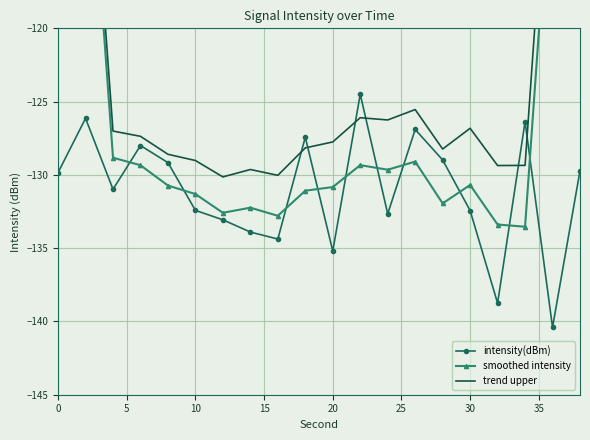

What is the lowest value of the intensity(dBm) series?

-140.4